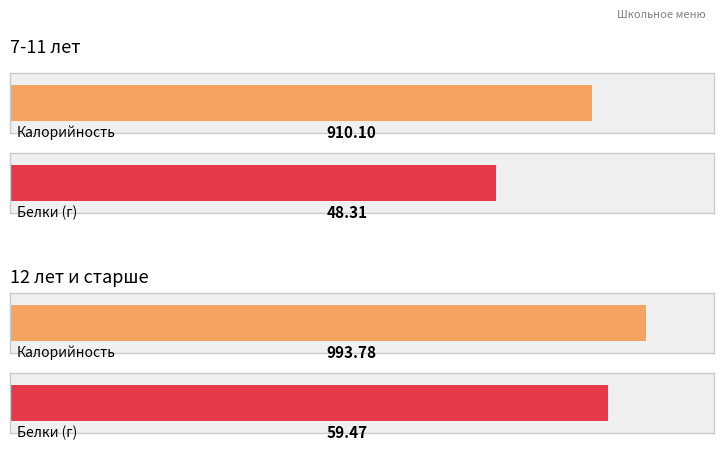

What is the difference between the Белки values at 7-11 лет and 12 лет и старше?

11.2